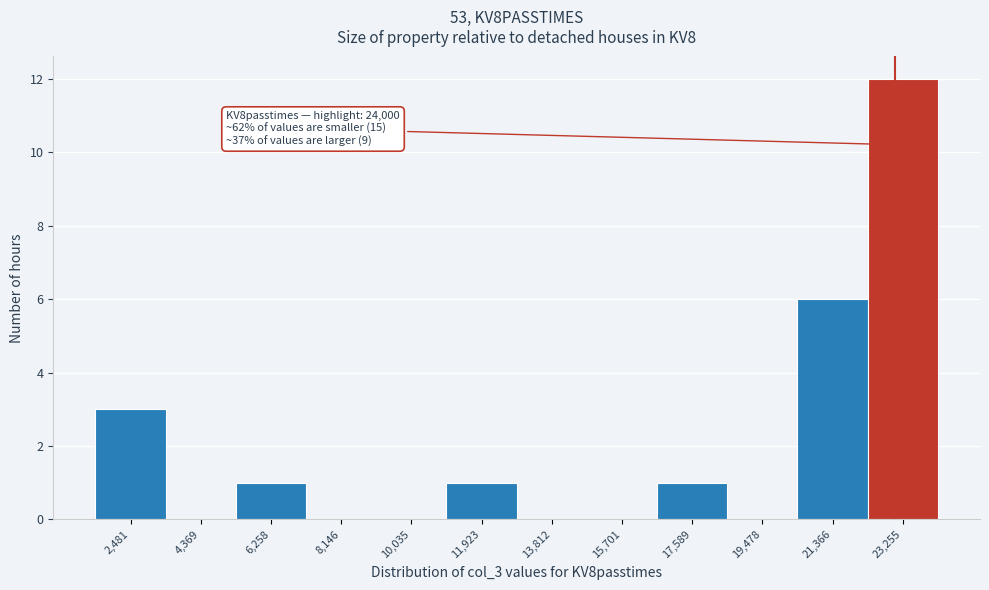

Reading right to left, list all the values displayed in this chart.

23,255=12	21,366=6	19,478=0	17,589=1	15,701=0	13,812=0	11,923=1	10,035=0	8,146=0	6,258=1	4,369=0	2,481=3